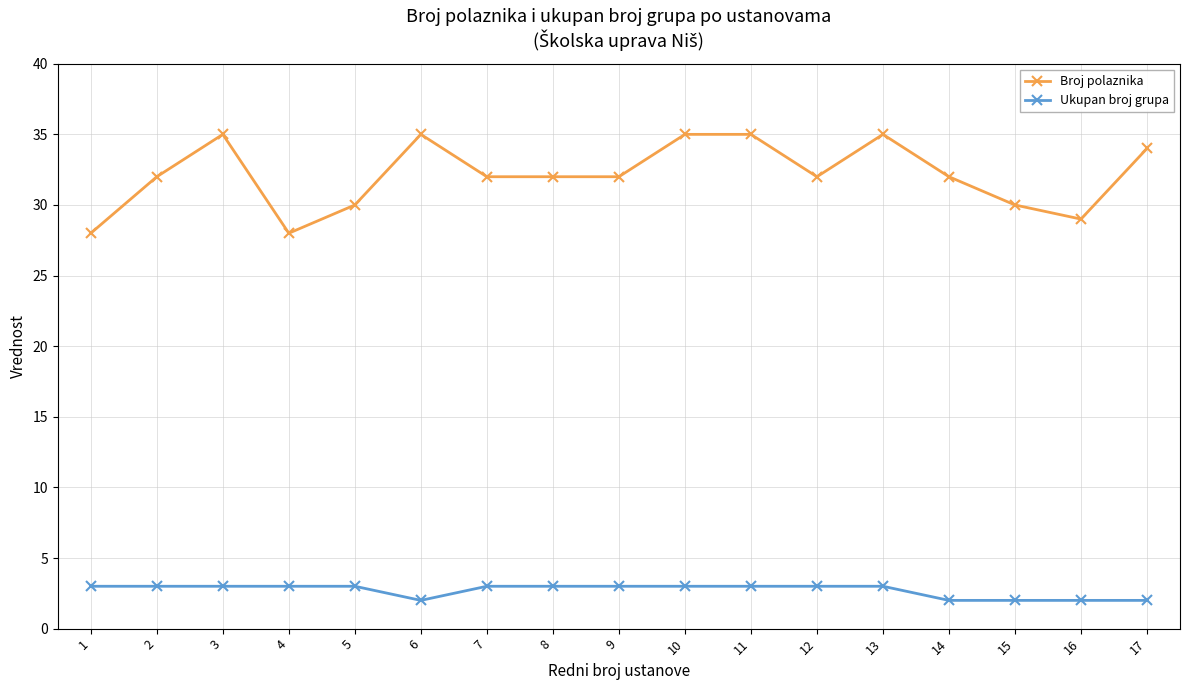

How many data points in Ukupan broj grupa are less than 3?

5